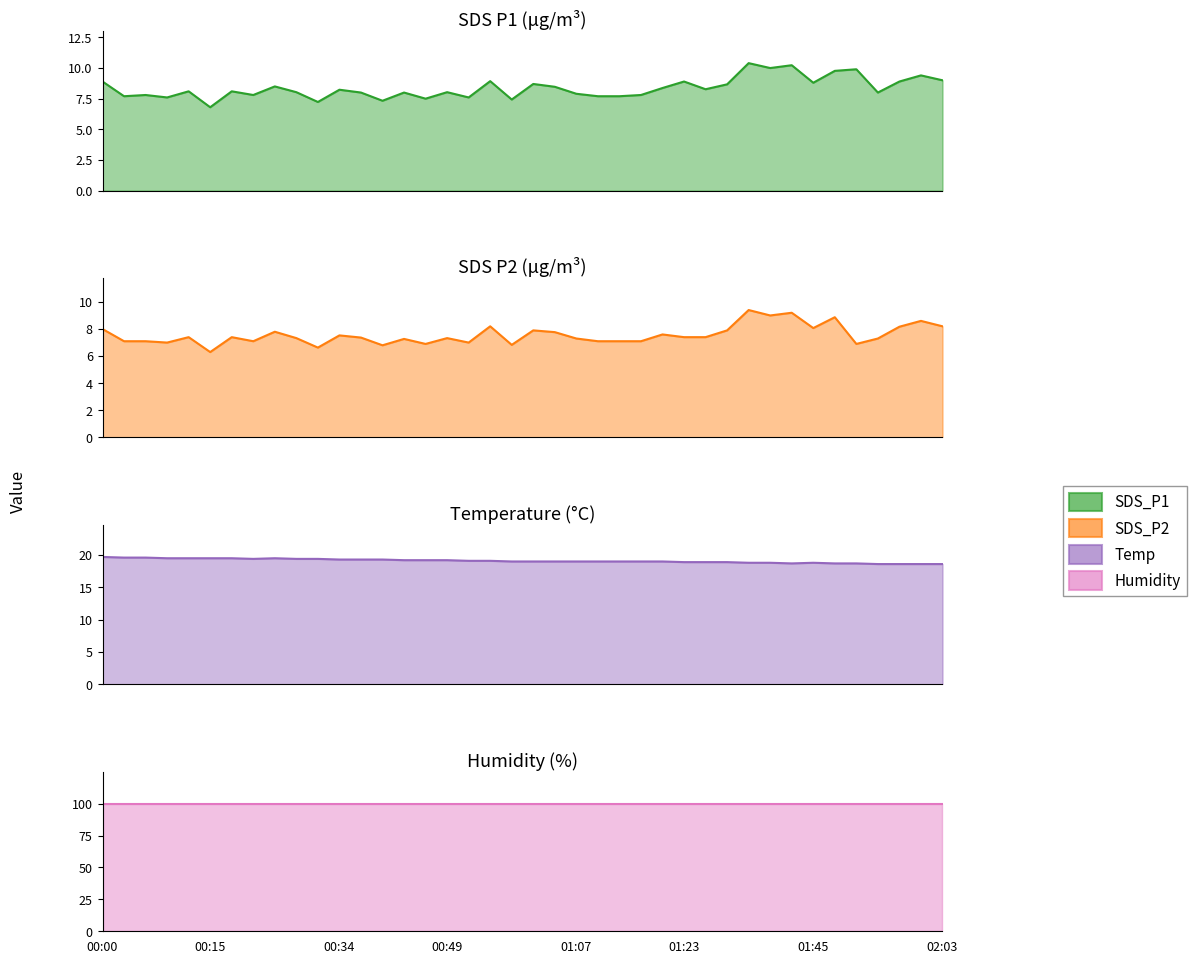

True or false: SDS_P1 and SDS_P2 intersect in this chart.

False